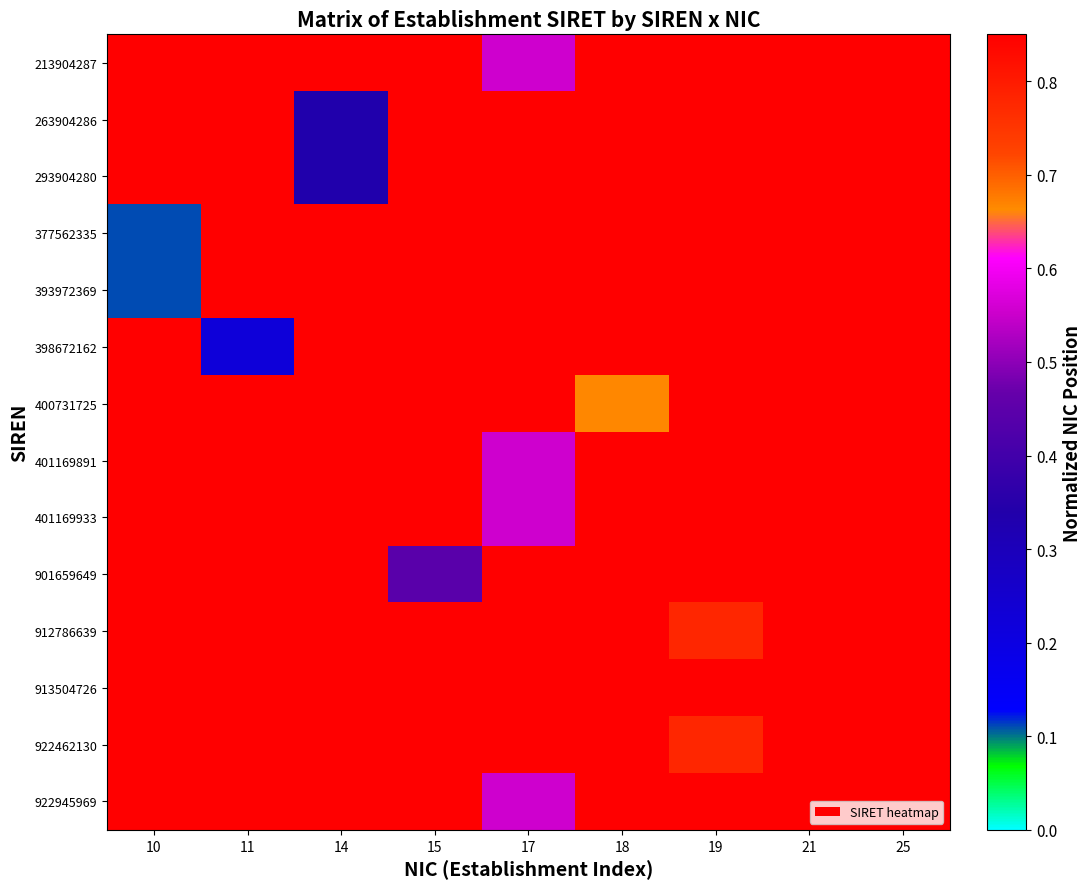

At how many categories does at least one series exceed 0?

9